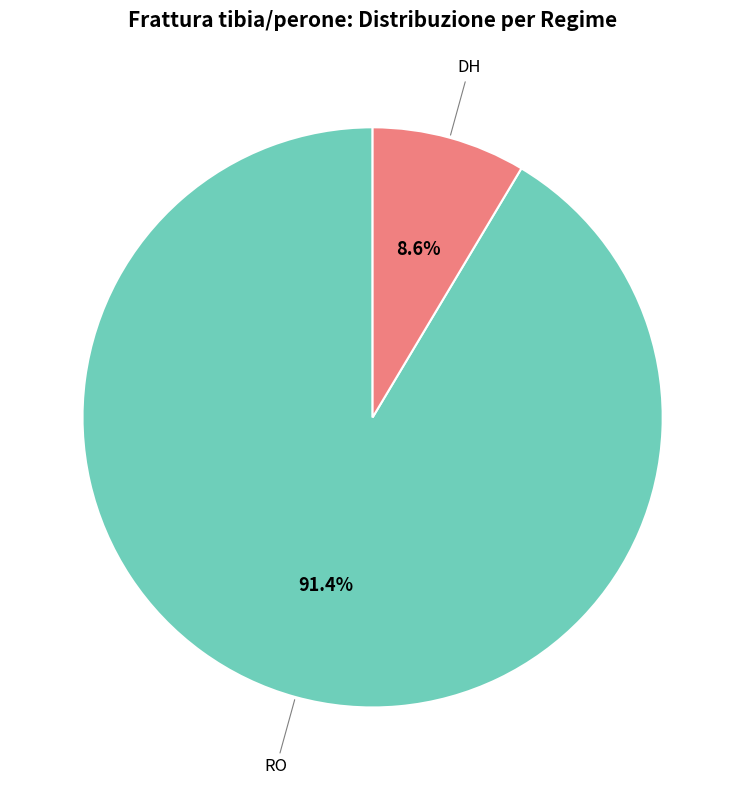

Does any single category account for the majority?

Yes